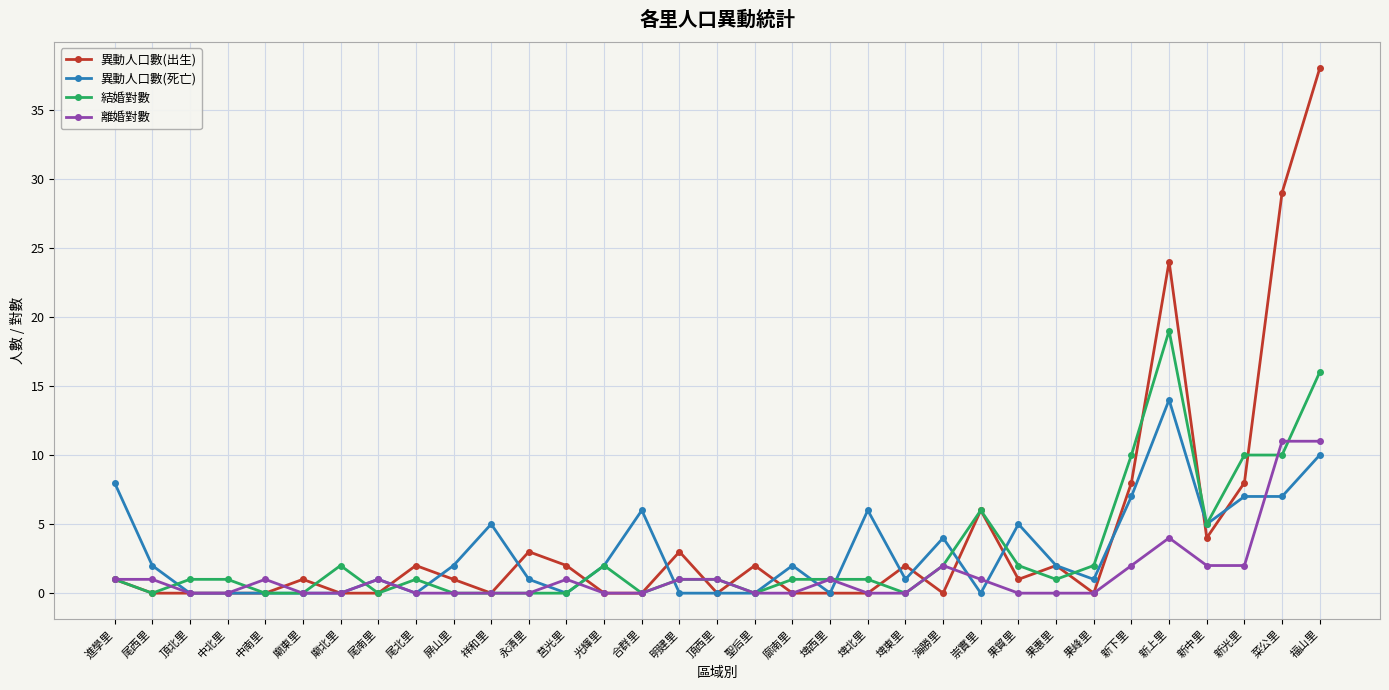

Is the value of 結婚對數 at 菜公里 greater than the value of 離婚對數 at 果貿里?

Yes